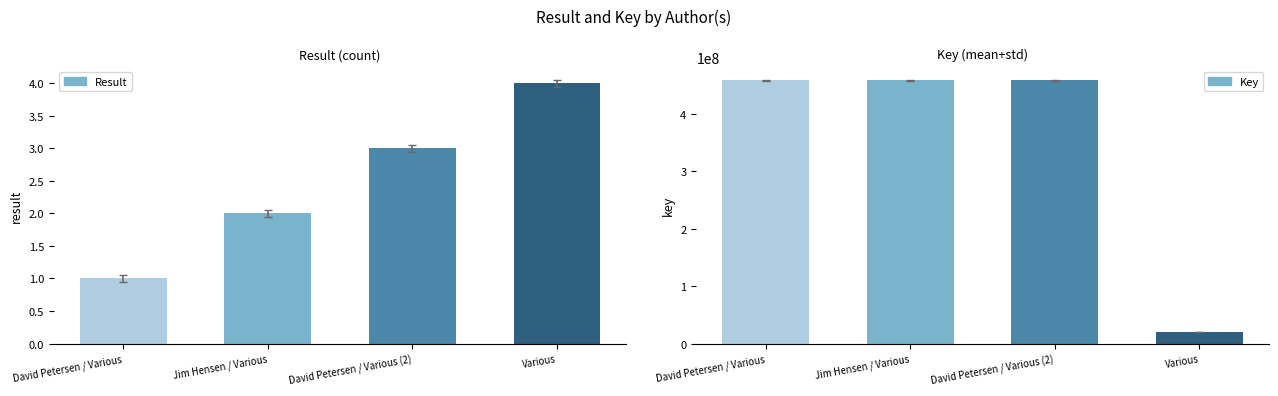

How many values are below 458776416?

2